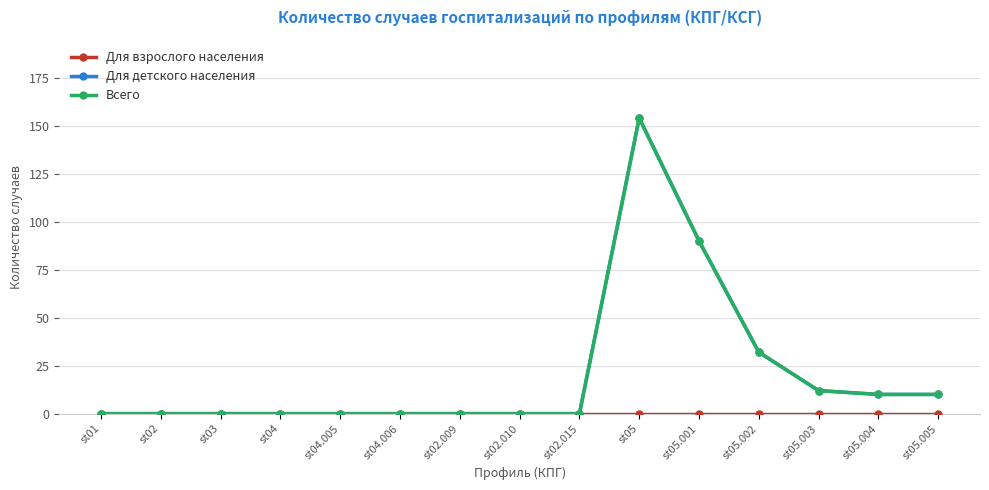

Reading left to right, list all the values displayed in this chart.

Для взрослого населения: 0	0	0	0	0	0	0	0	0	0	0	0	0	0	0
Для детского населения: 0	0	0	0	0	0	0	0	0	154	90	32	12	10	10
Всего: 0	0	0	0	0	0	0	0	0	154	90	32	12	10	10